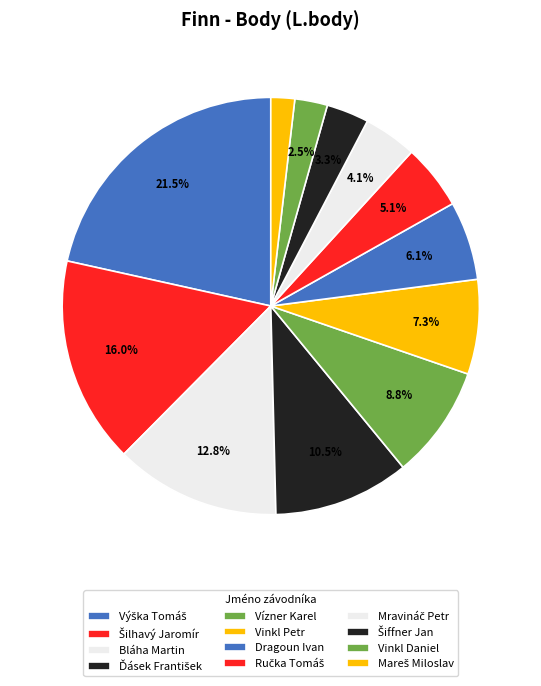

How many segments does this pie chart have?

12